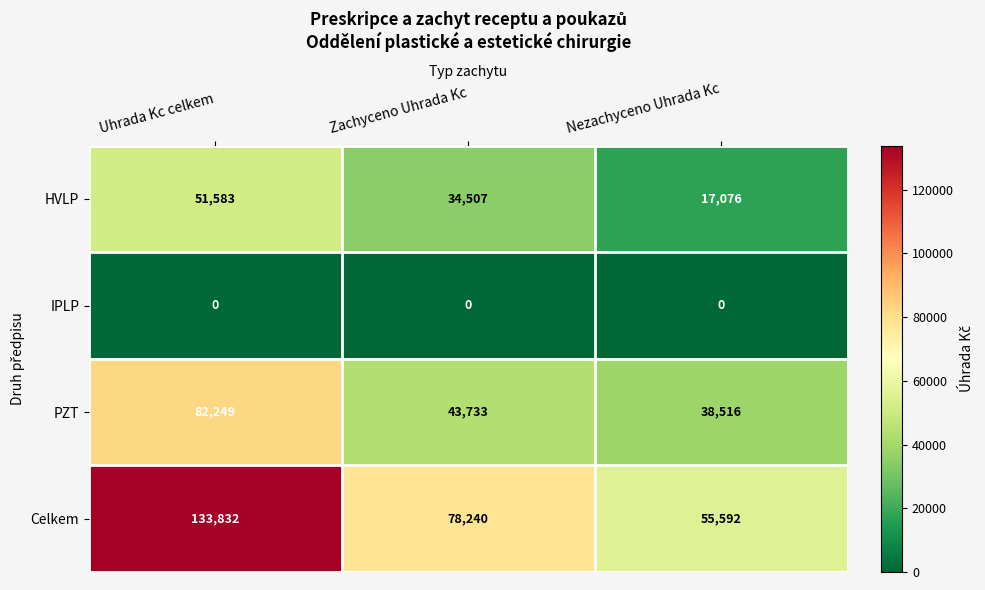

Reading right to left, what are all the values shown in this chart?

HVLP: 17076	34507	51583
IPLP: 0	0	0
PZT: 38516	43733	82249
Celkem: 55592	78240	133832